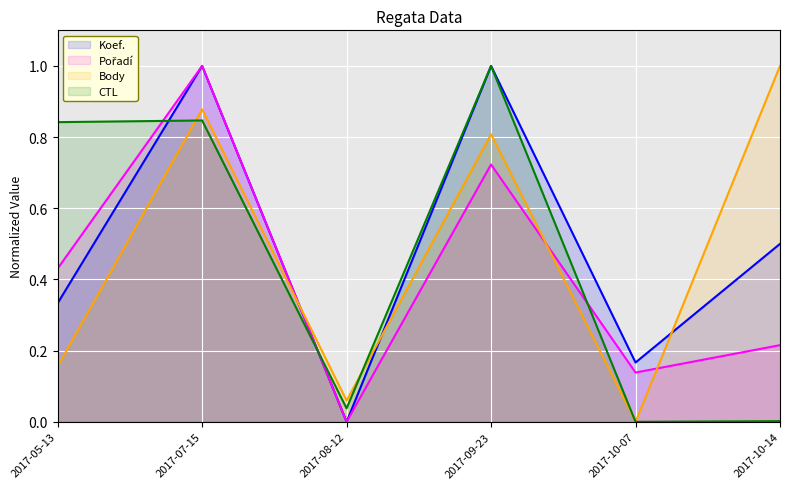

True or false: Koef. has more than 1 points higher than both neighbors.

True